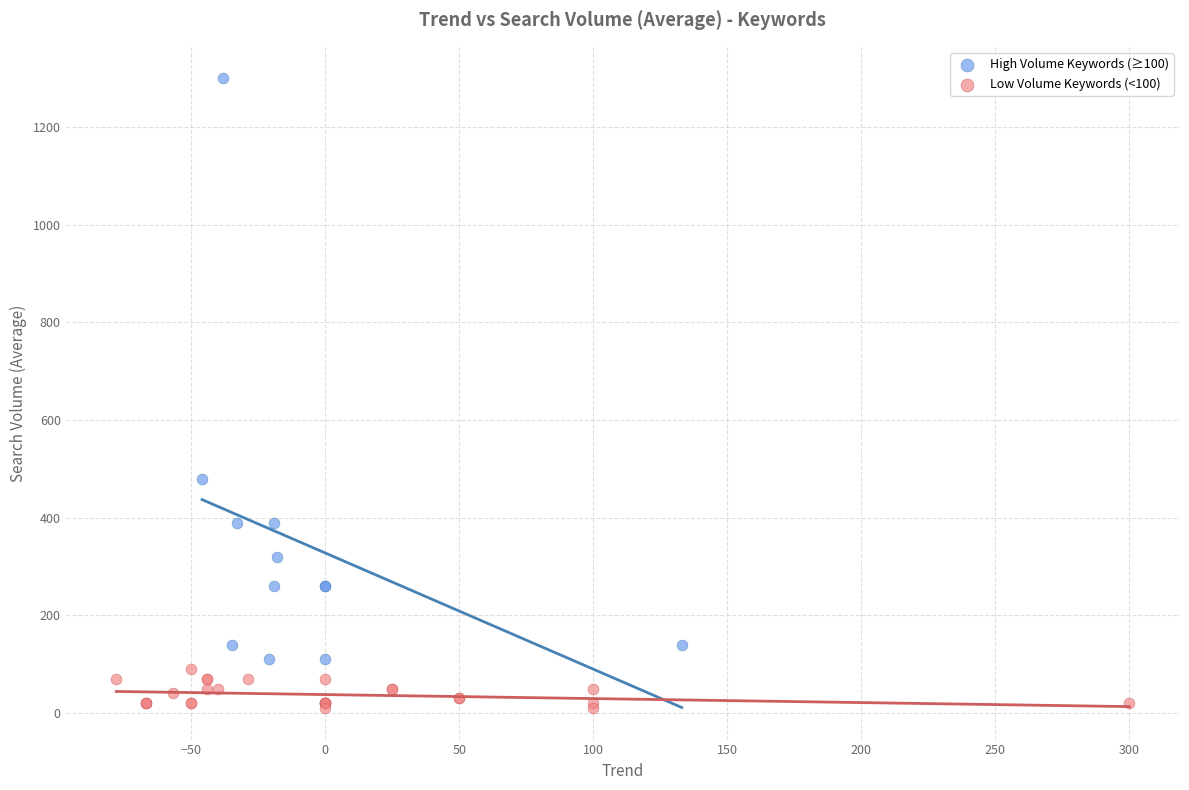

Which series has the largest Y range (max minus min)?

High Volume Keywords (≥100)